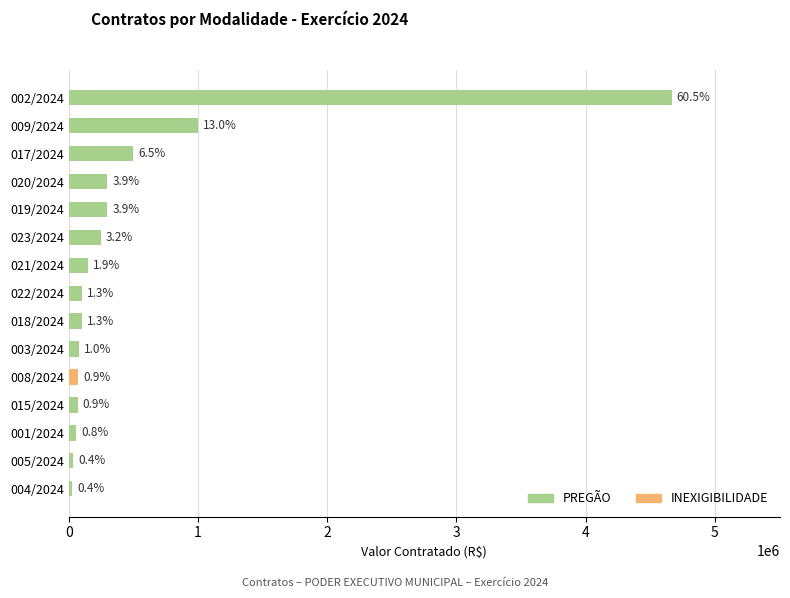

List the labels in order of value, largest first.

002/2024, 009/2024, 017/2024, 020/2024, 019/2024, 023/2024, 021/2024, 022/2024, 018/2024, 003/2024, 008/2024, 015/2024, 001/2024, 005/2024, 004/2024